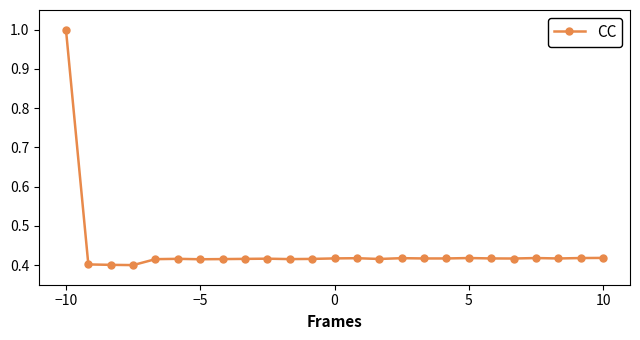

What is the difference between the maximum and minimum values?

0.6